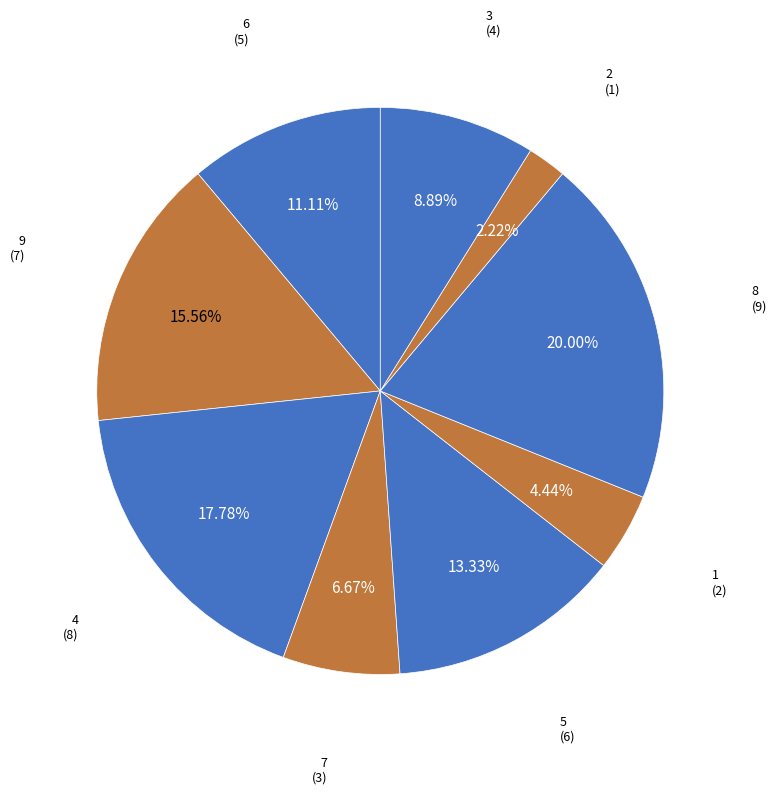

Does 4 account for over 50% of the chart?

No